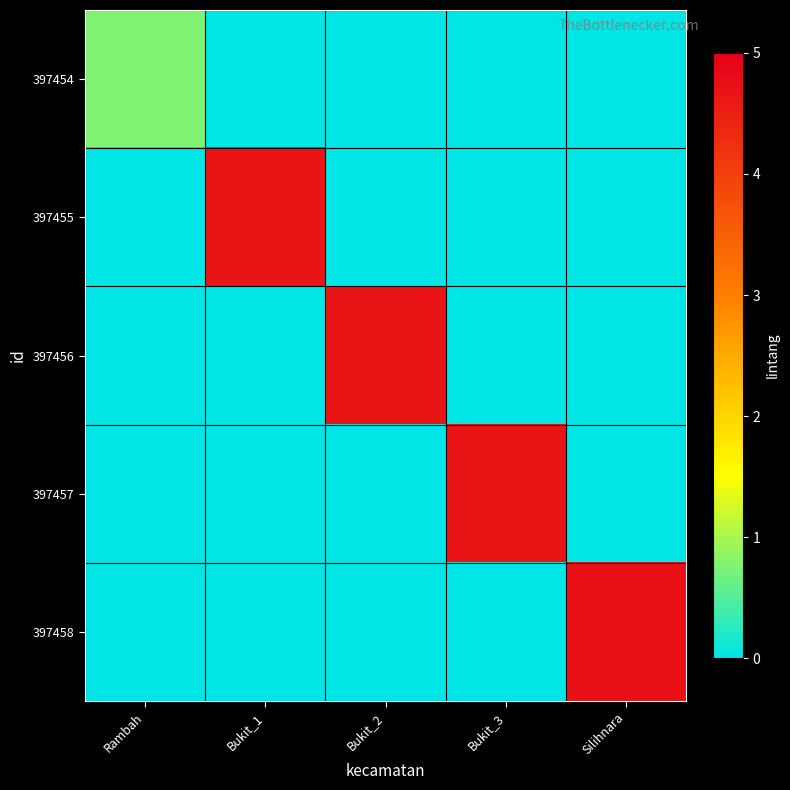

Which series changed the most between Bukit_1 and Silihnara?

397458